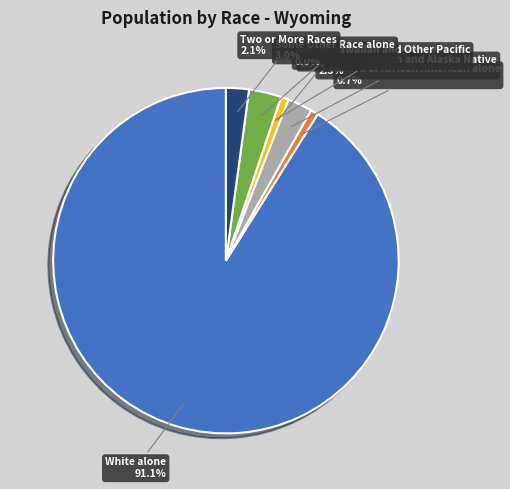

Does any single category account for the majority?

Yes